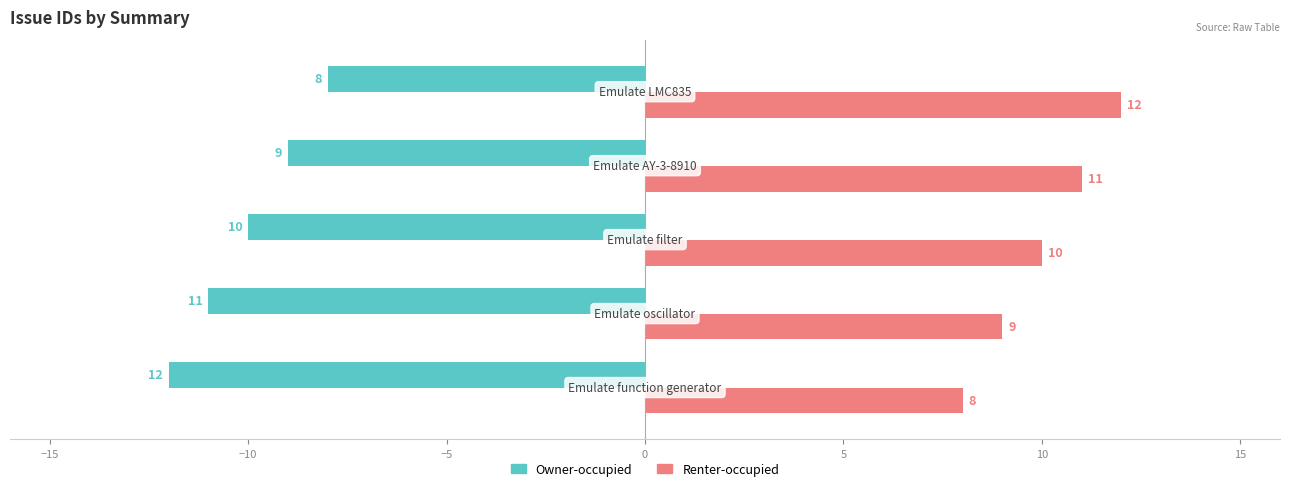

What is the average value of the Renter-occupied series?

10